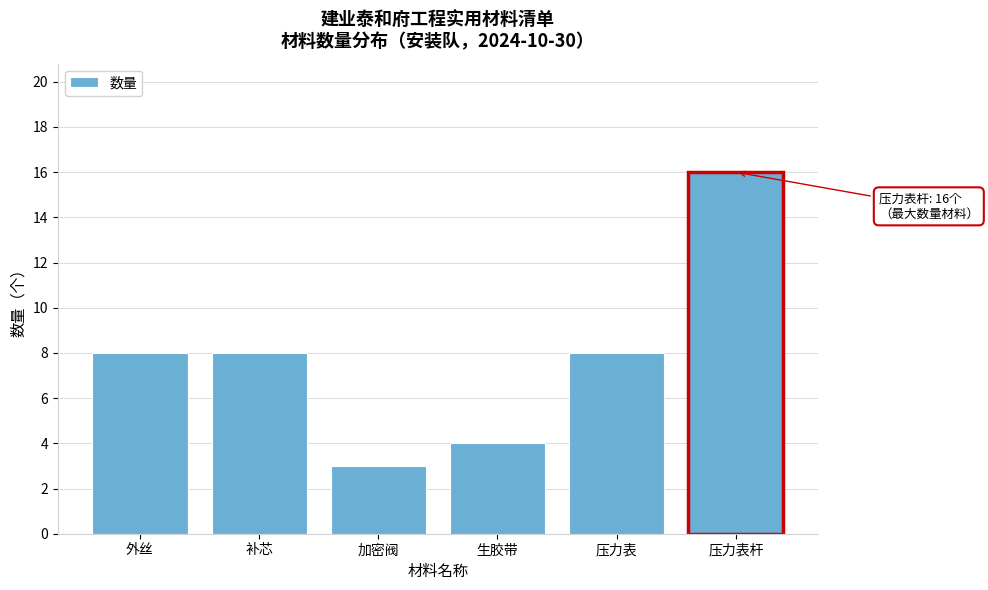

Reading right to left, list all the values displayed in this chart.

16	8	4	3	8	8